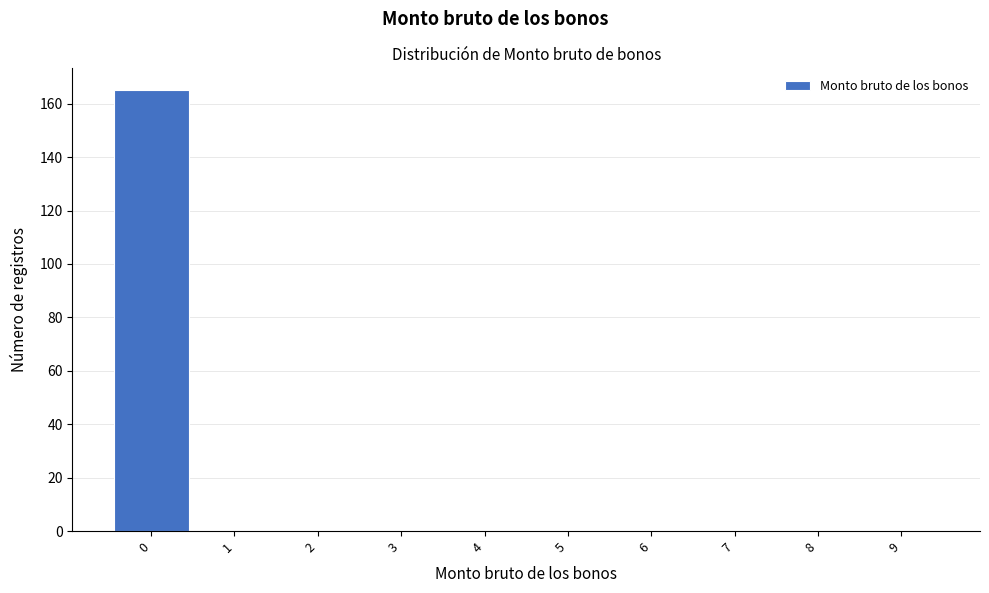

Reading right to left, extract all data points from this chart.

9=0	8=0	7=0	6=0	5=0	4=0	3=0	2=0	1=0	0=165